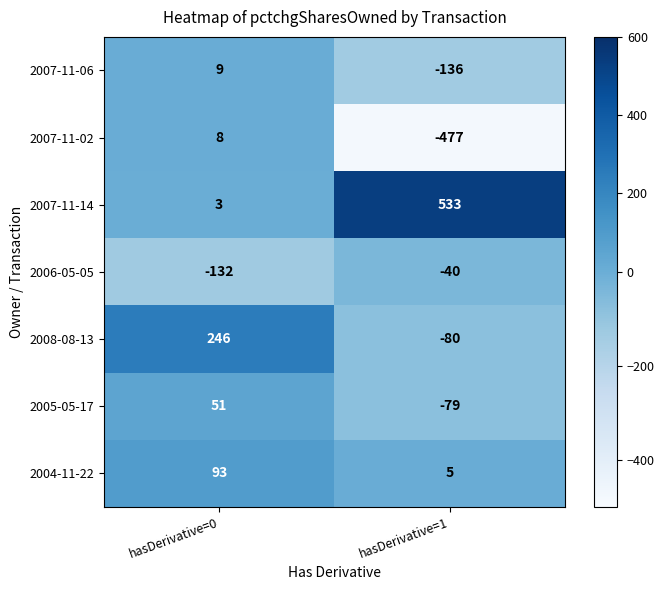

Reading right to left, extract all data points from this chart.

2007-11-06: hasDerivative=1=-136	hasDerivative=0=9
2007-11-02: hasDerivative=1=-477	hasDerivative=0=8
2007-11-14: hasDerivative=1=533	hasDerivative=0=3
2006-05-05: hasDerivative=1=-40	hasDerivative=0=-132
2008-08-13: hasDerivative=1=-80	hasDerivative=0=246
2005-05-17: hasDerivative=1=-79	hasDerivative=0=51
2004-11-22: hasDerivative=1=5	hasDerivative=0=93